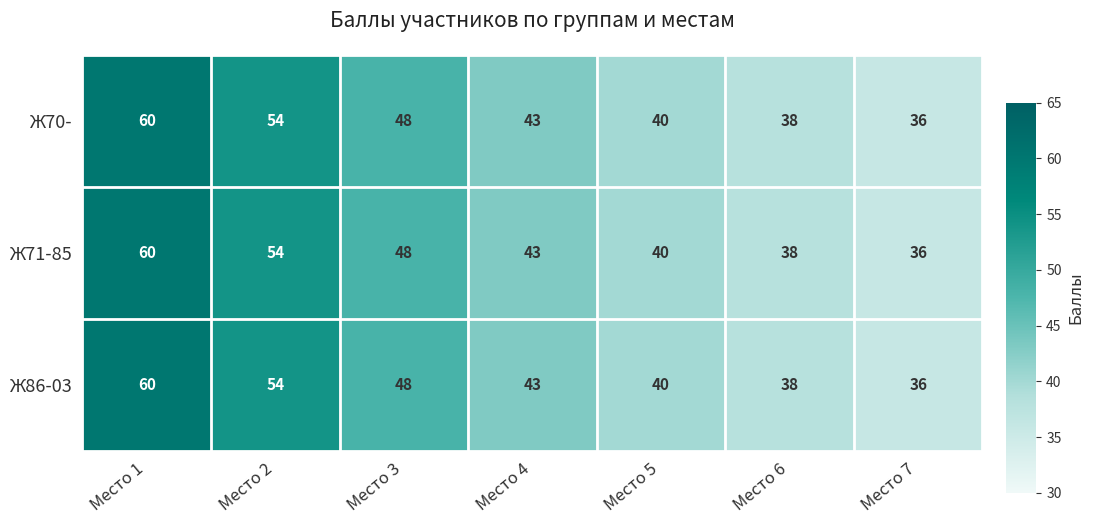

What is the sum of the Ж70- values at Место 7 and Место 5?

76